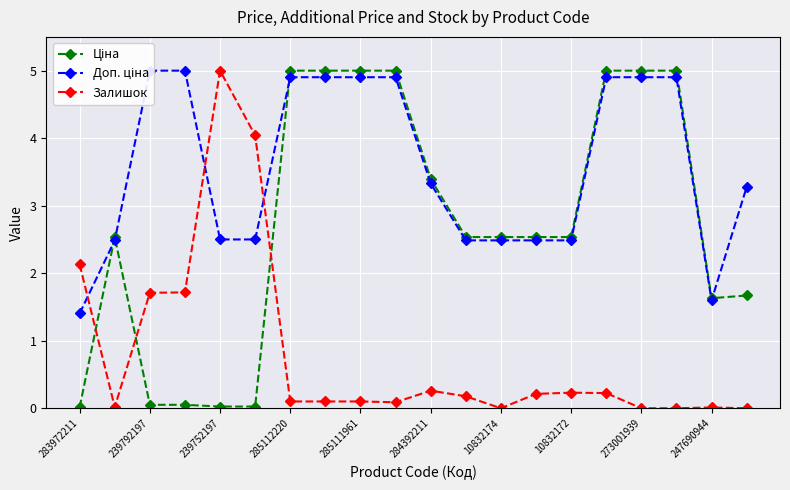

Where is Залишок nearest to the value 2?

283972211